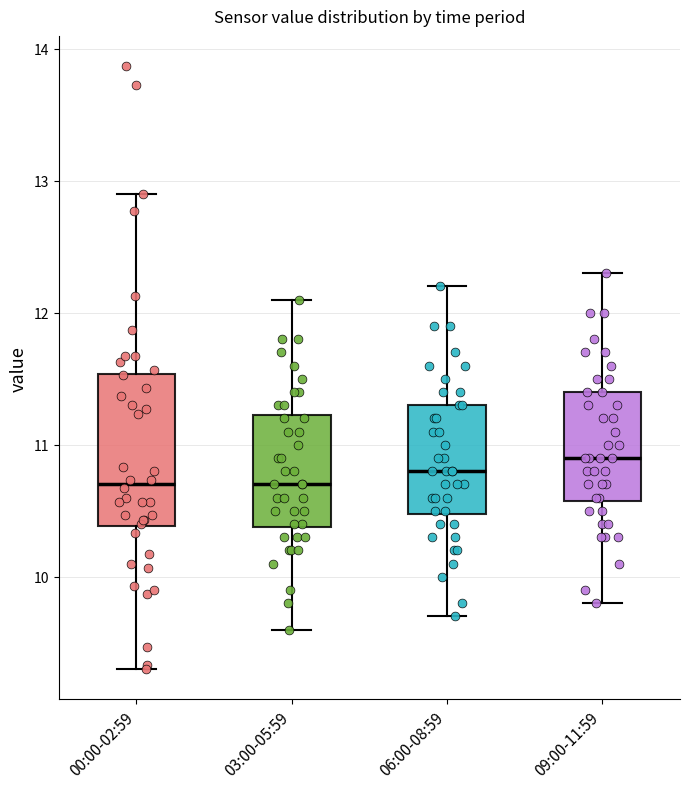

Reading left to right, read every box against the y-axis: the position of its median line, the range the box covers, and the ends of its whiskers. The values are not printed on the chart, so give them approximately, as read against the axis.

00:00-02:59: median 10.7, box 10.4 to 11.5, whiskers 9.3 to 12.9
03:00-05:59: median 10.7, box 10.4 to 11.2, whiskers 9.6 to 12.1
06:00-08:59: median 10.8, box 10.5 to 11.3, whiskers 9.7 to 12.2
09:00-11:59: median 10.9, box 10.6 to 11.4, whiskers 9.8 to 12.3